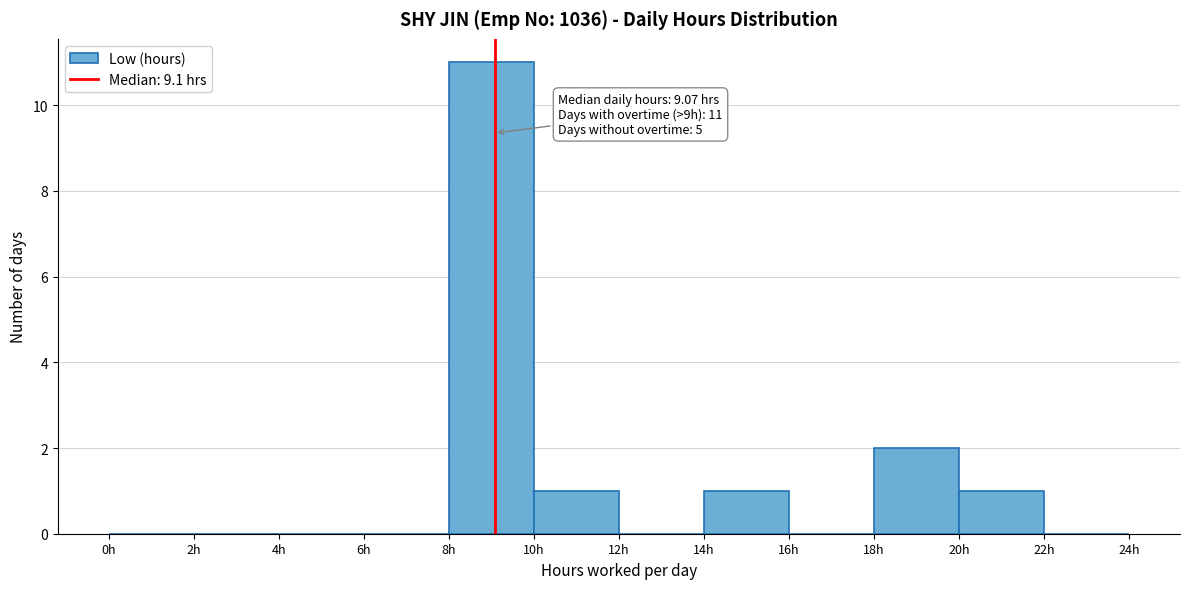

Over which range of the x-axis is the bar tallest?

8 to 10